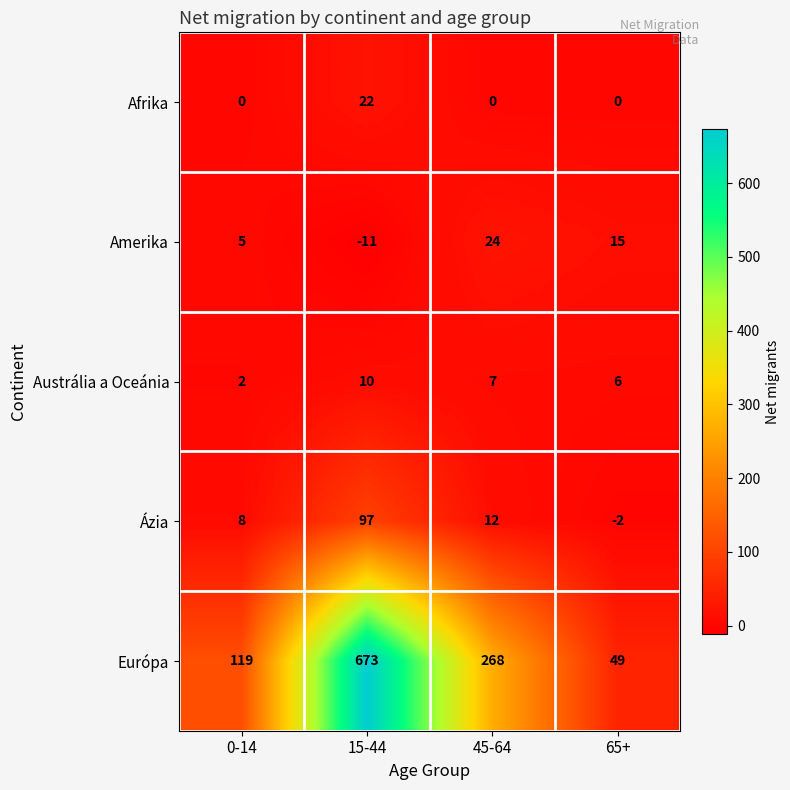

What is the sum of all Európa values?

1109